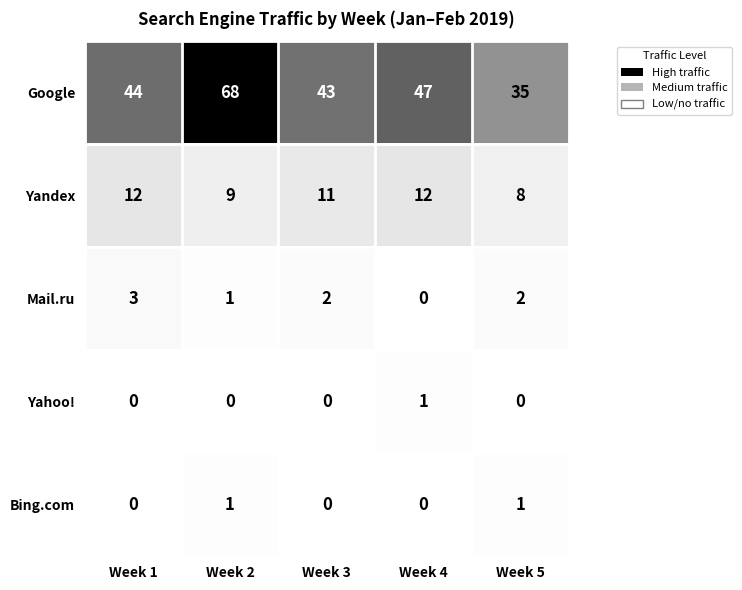

Where does the Yandex series first go above 11?

Week 1